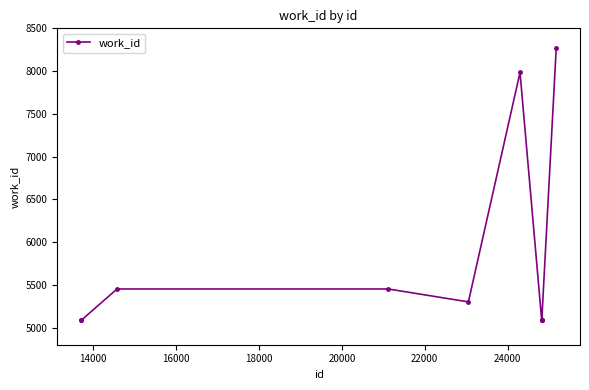

What is the value of the 4th point from the left?

5452